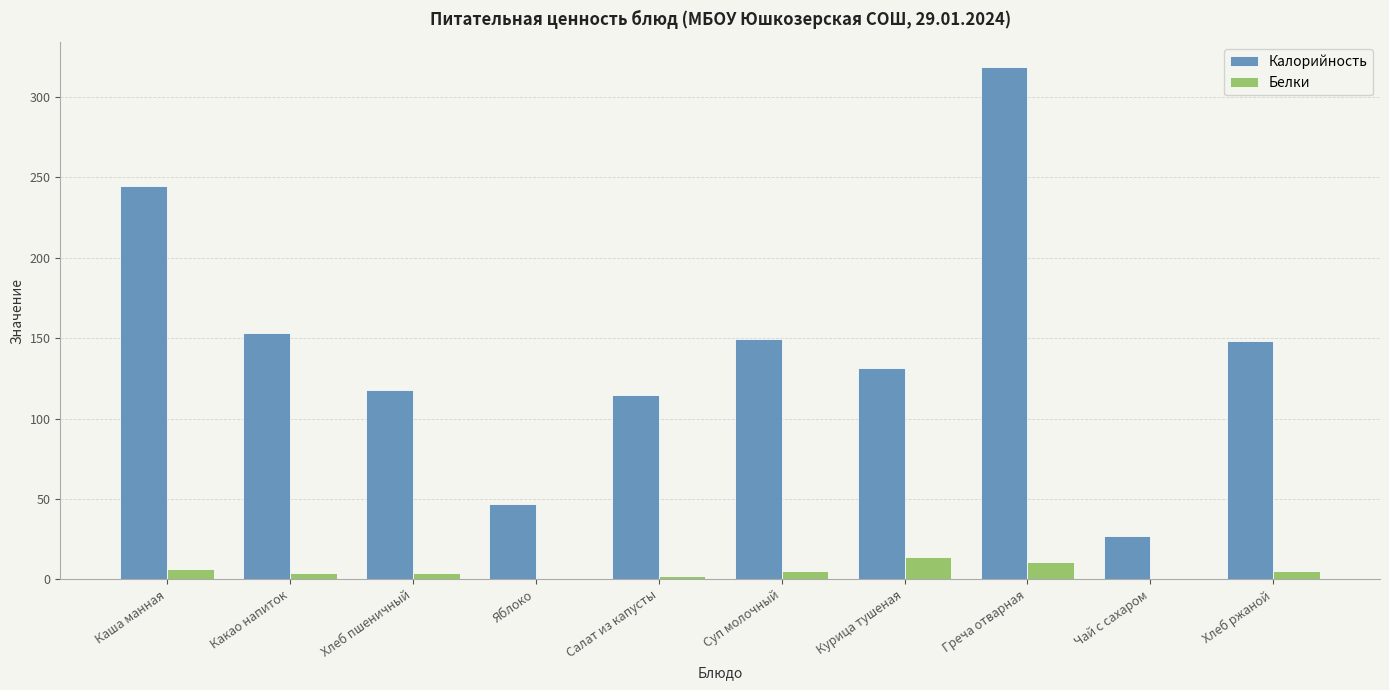

True or false: Калорийность has a value of 134.8 at Каша манная.

False